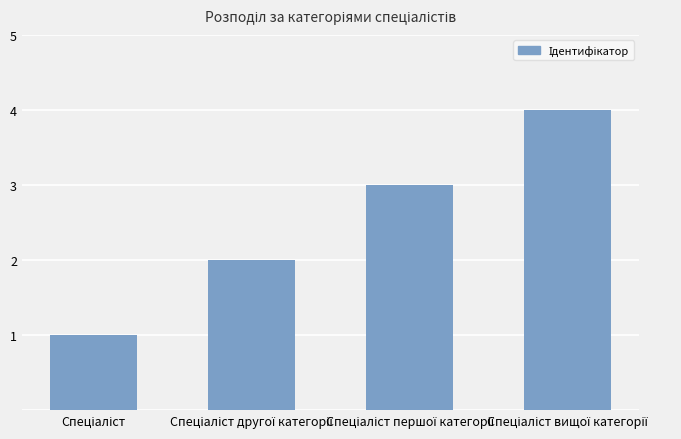

What is the greatest value displayed?

4